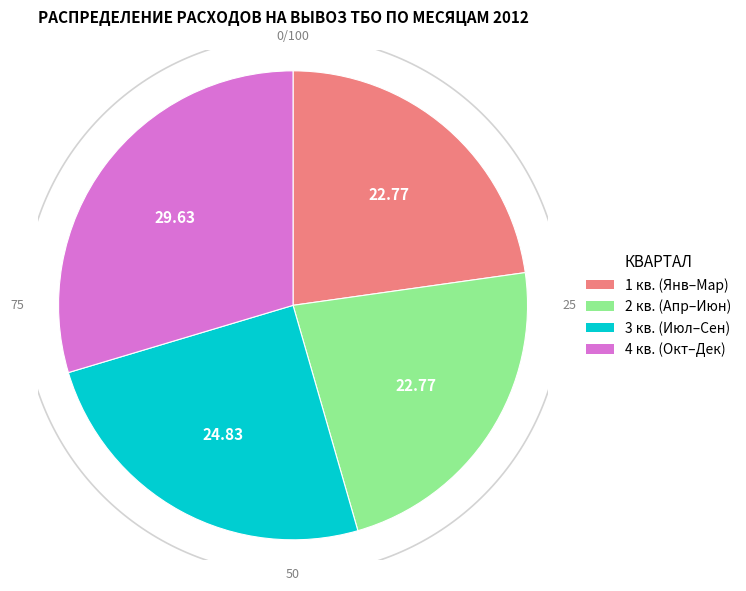

Is there a majority slice in this chart?

No